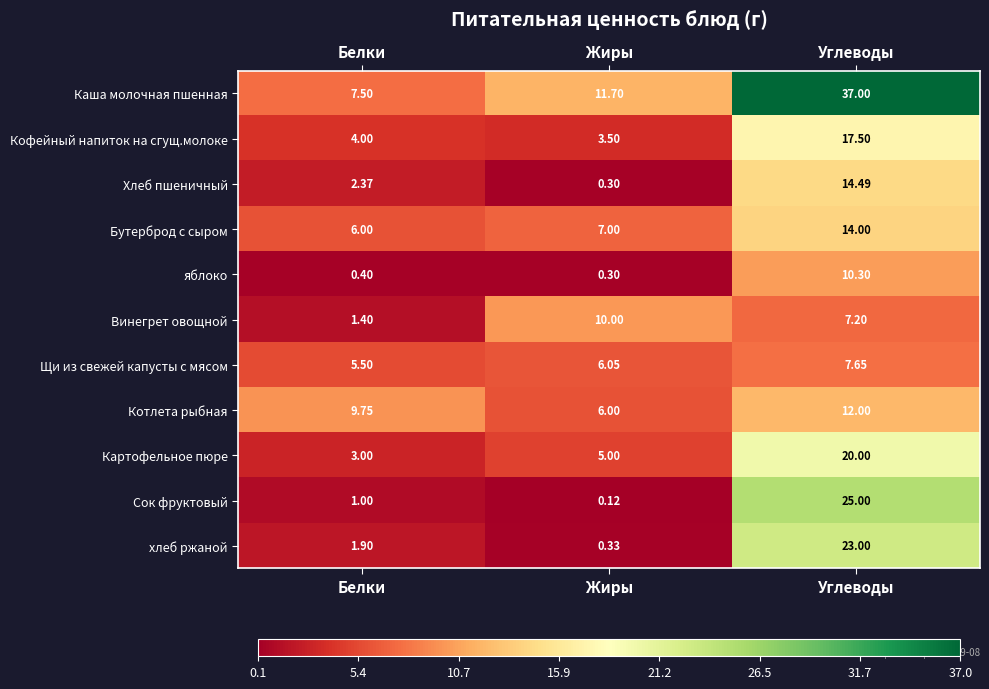

Which series changed the most between Белки and Углеводы?

Каша молочная пшенная